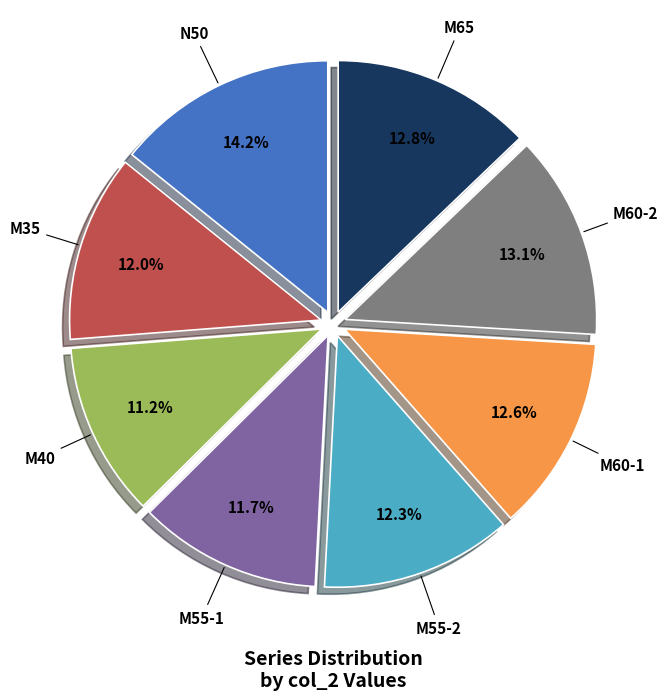

Approximately how many times larger is the value at N50 compared to M60-2?

1.1